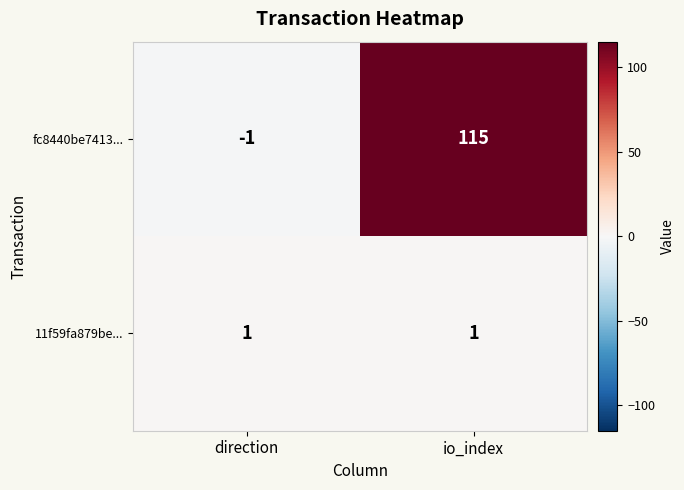

The fc8440be7413... series shows -1 at direction. True or false?

True